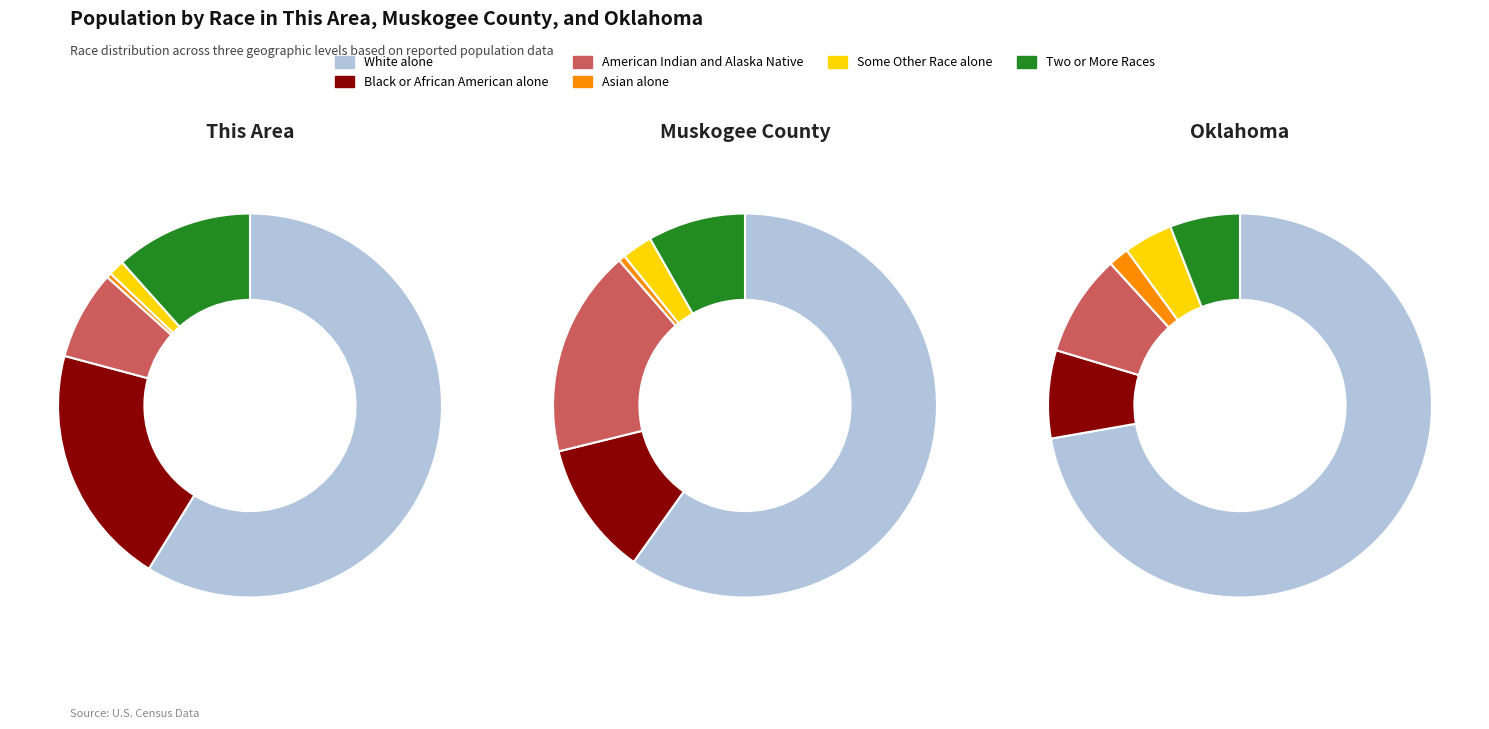

The This Area slice represents 12% of the pie. True or false?

False